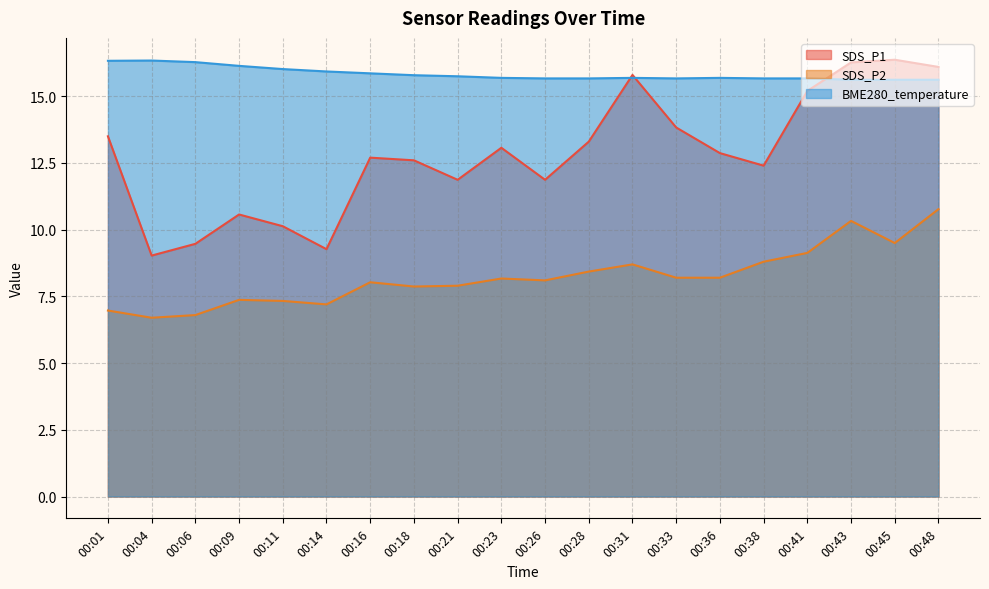

True or false: SDS_P2 and SDS_P1 intersect in this chart.

False